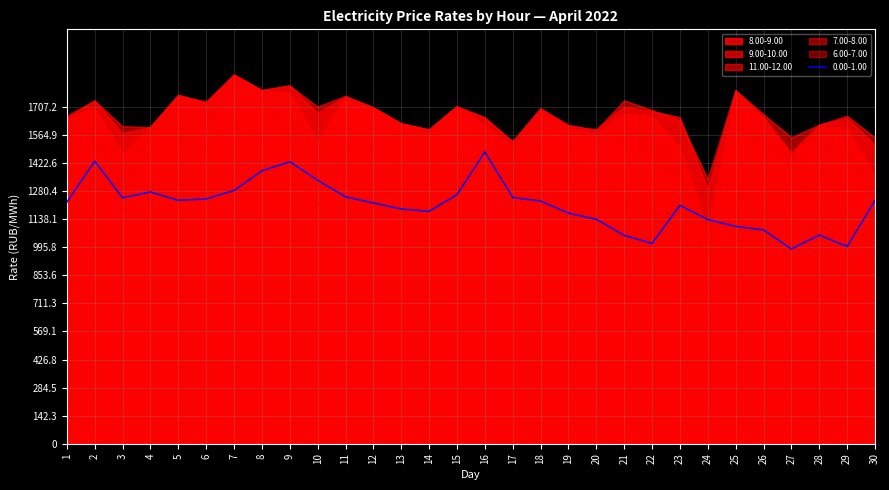

What is the minimum value for 6.00-7.00?

976.4